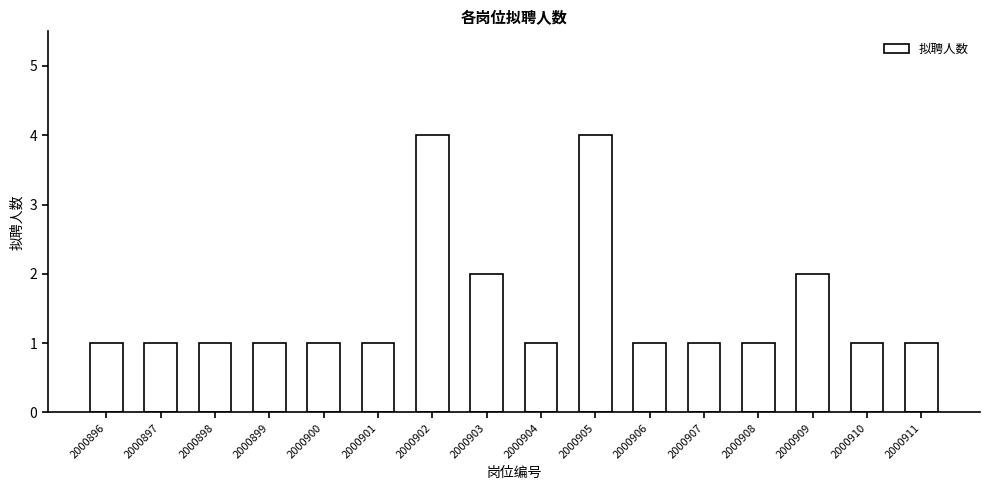

Is it true that the value at 2000907 is 1?

True